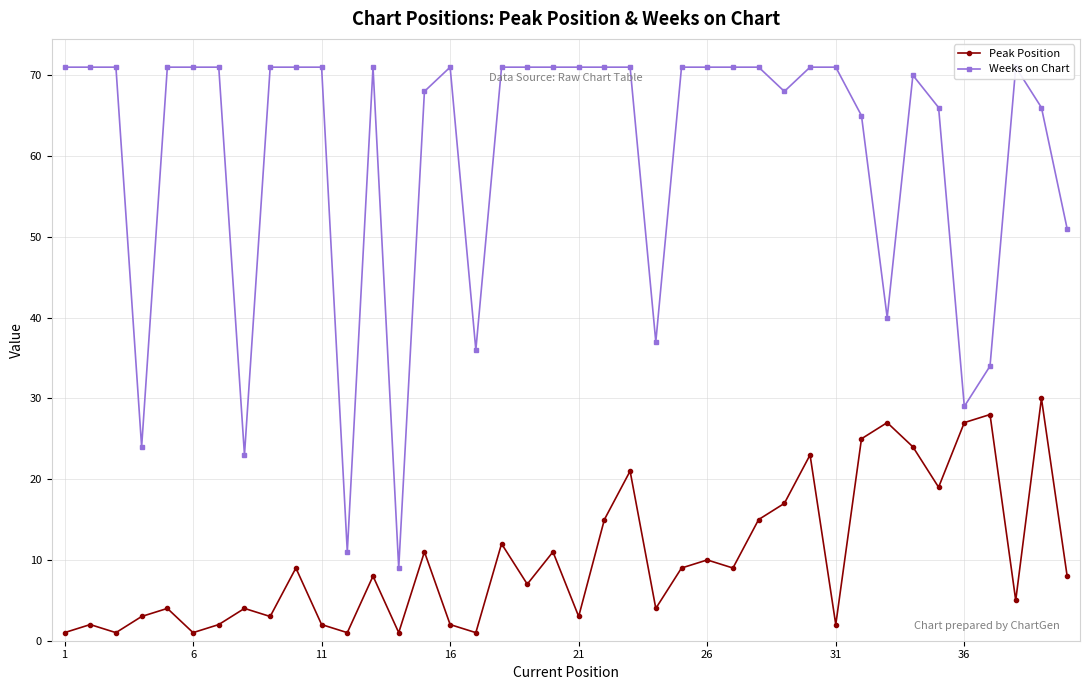

Which series has the largest total across all categories?

Weeks on Chart